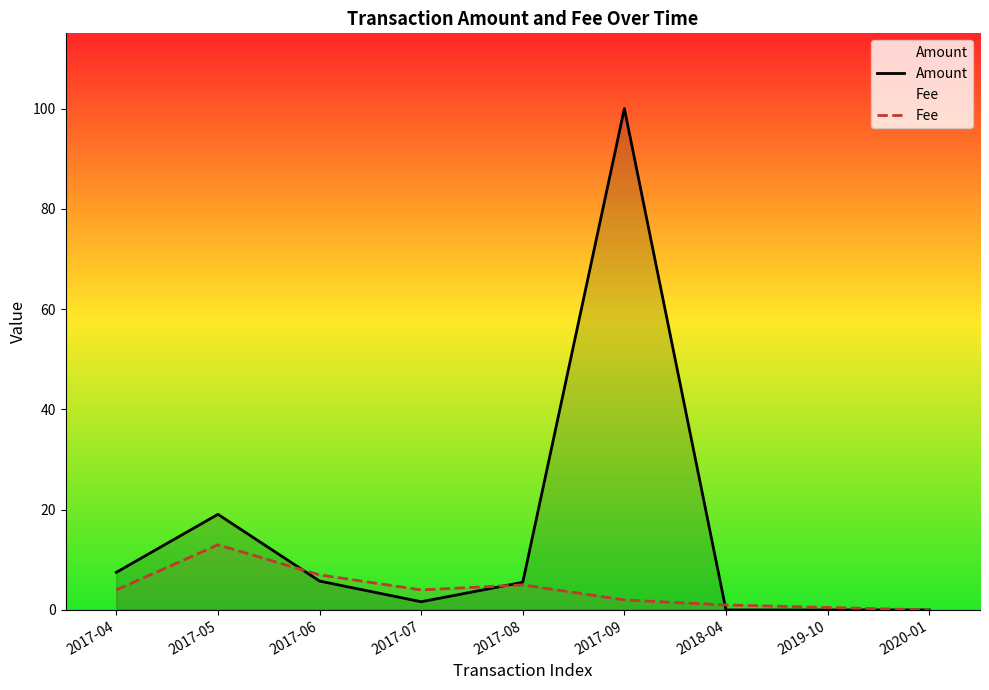

Which series has the largest total across all categories?

Amount